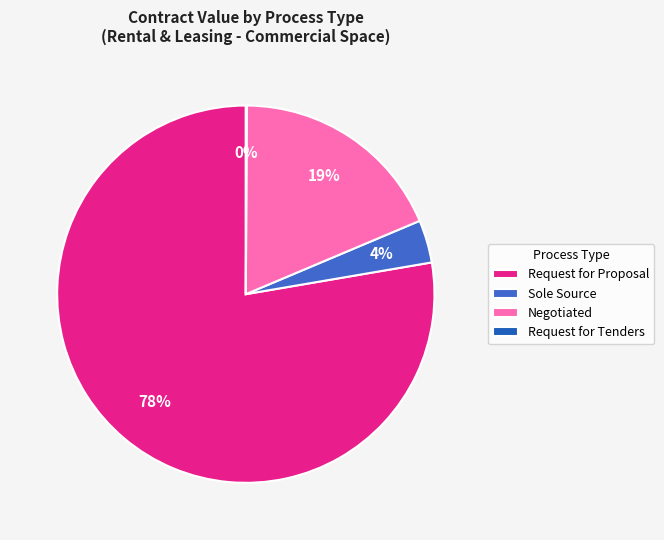

Which has a higher value, Request for Proposal or Negotiated?

Request for Proposal